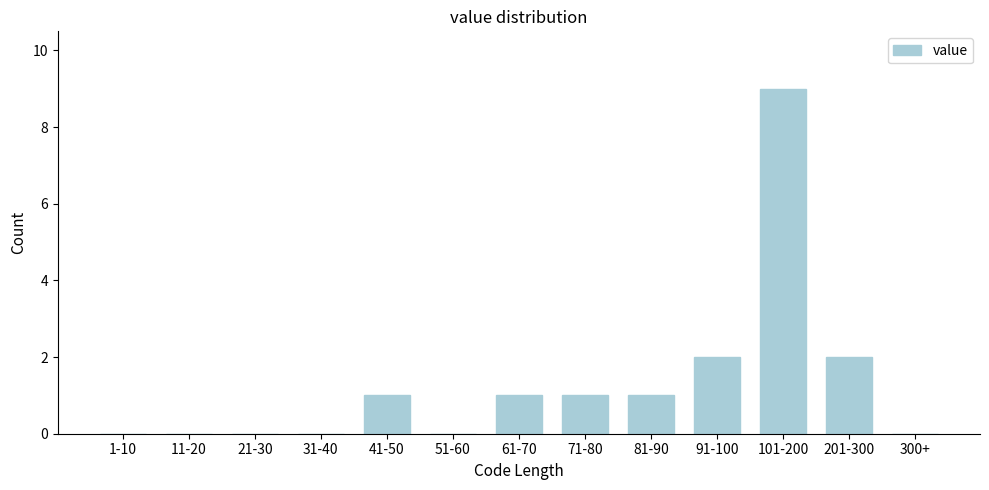

Reading left to right, list all the values displayed in this chart.

1-10=0	11-20=0	21-30=0	31-40=0	41-50=1	51-60=0	61-70=1	71-80=1	81-90=1	91-100=2	101-200=9	201-300=2	300+=0